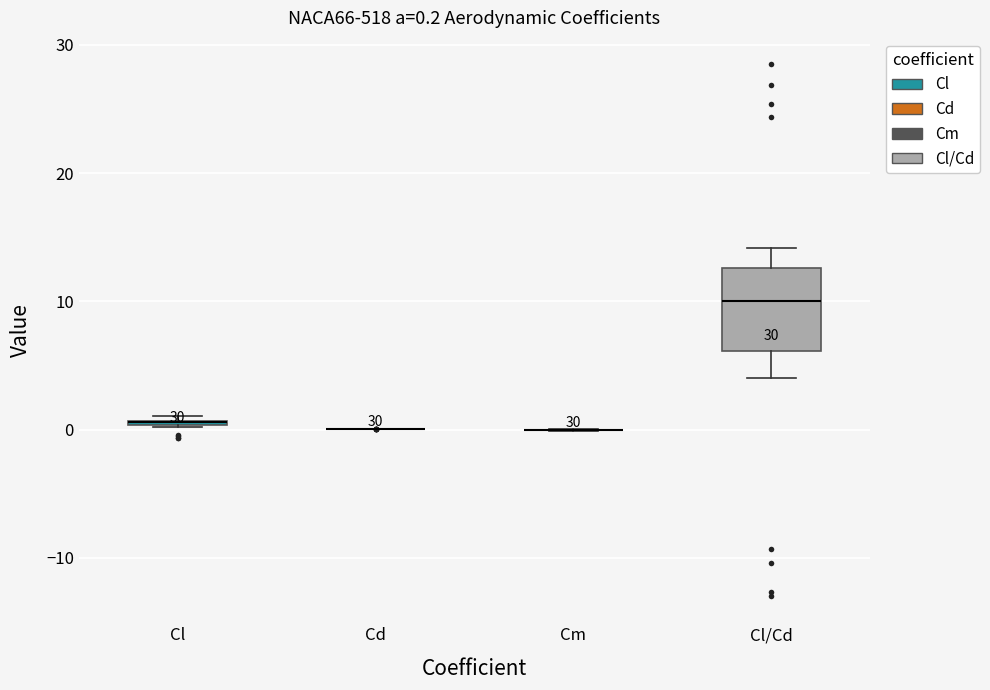

Comparing the boxes themselves (not the whiskers), which one is the tallest?

Cl/Cd